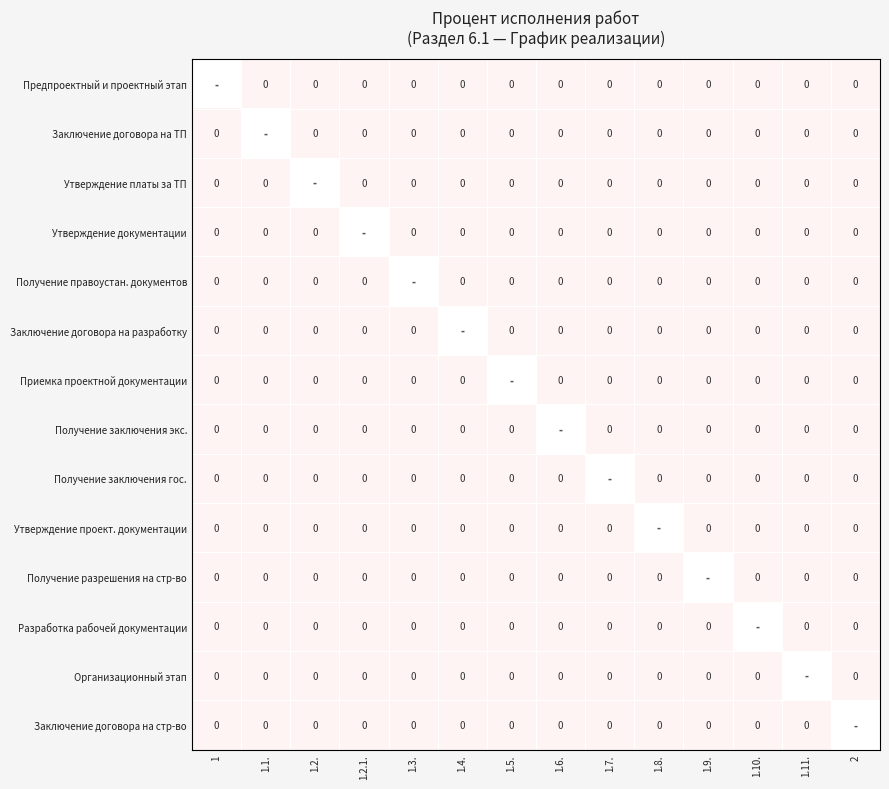

Count the number of data series in this chart.

14